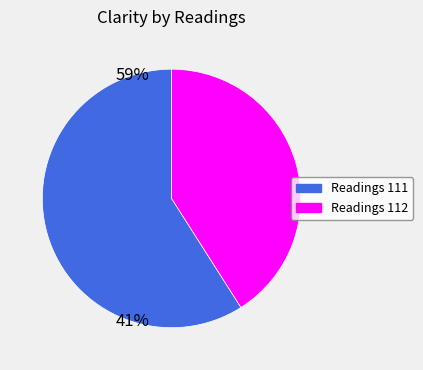

Rank the categories by value from highest to lowest.

Readings 111, Readings 112